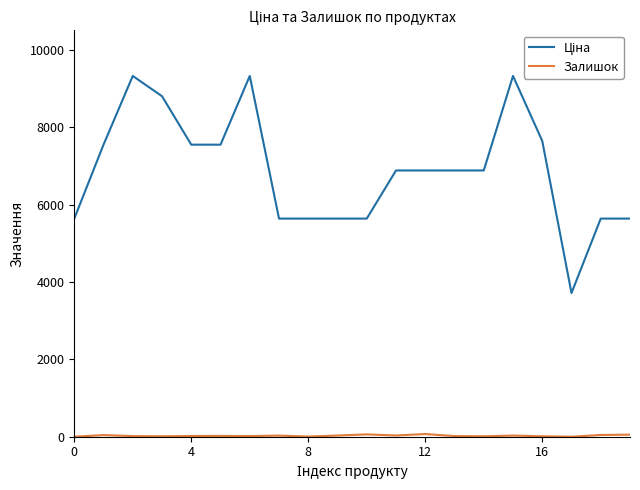

At how many categories does at least one series exceed 5871?

12